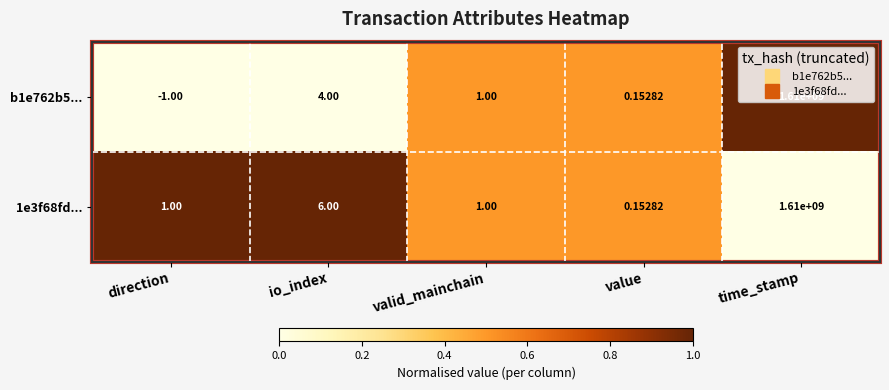

Rank the series by their average value, from lowest to highest.

b1e762b5..., 1e3f68fd...